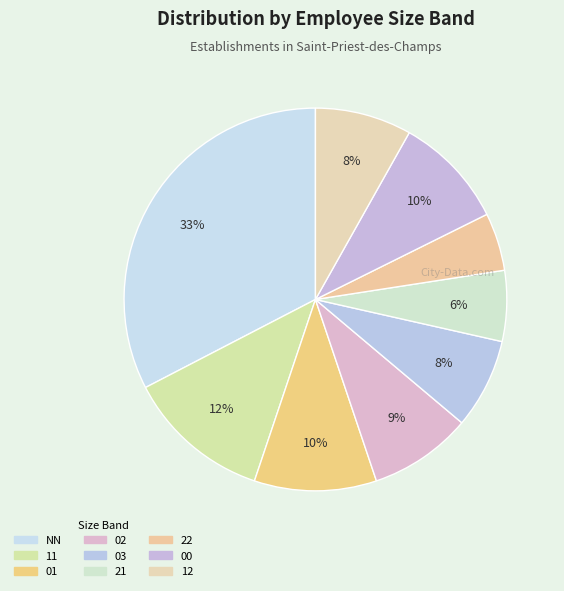

How many slices are in this pie chart?

9